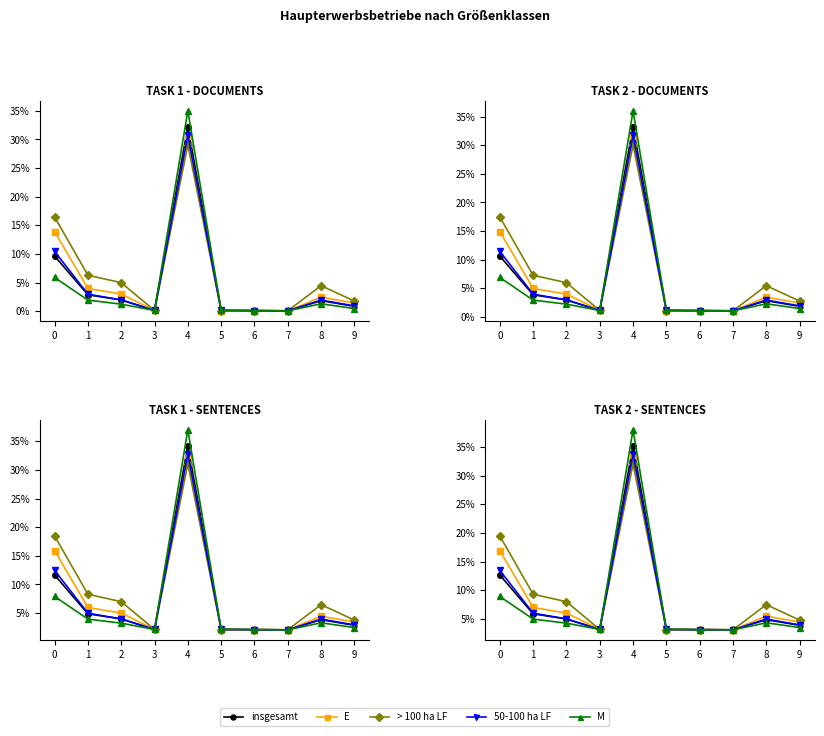

How many times do > 100 ha LF and insgesamt cross each other?

2